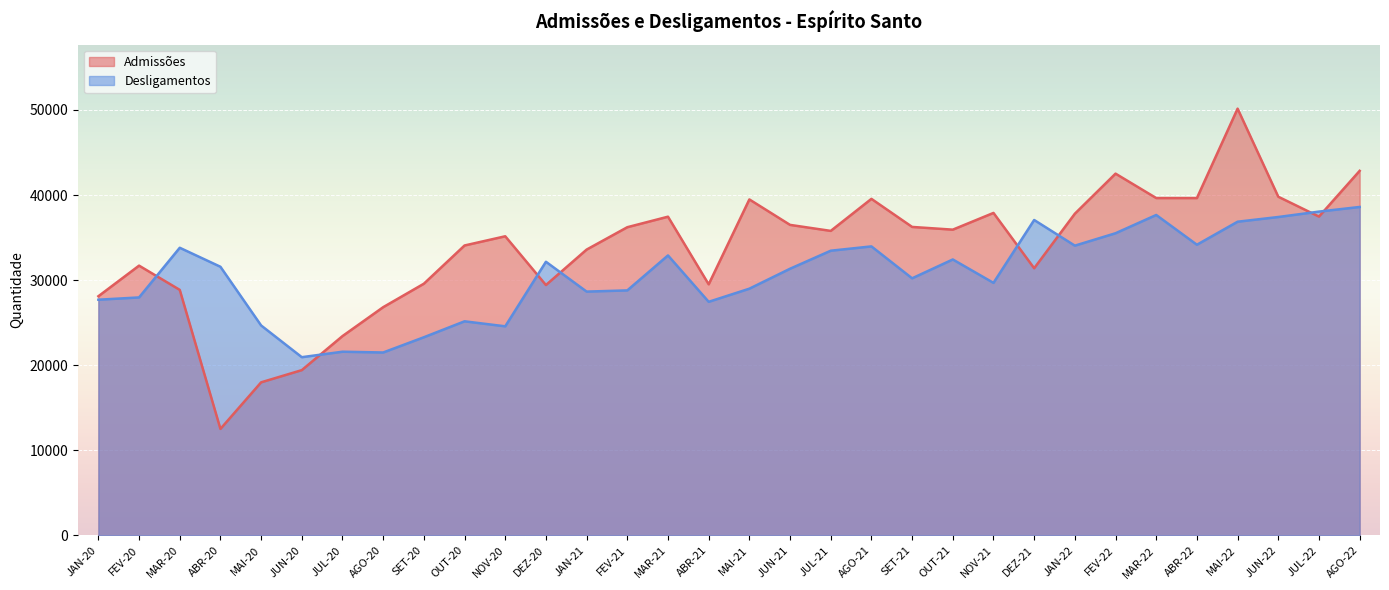

Rank the series by their maximum value, from highest to lowest.

Admissões, Desligamentos